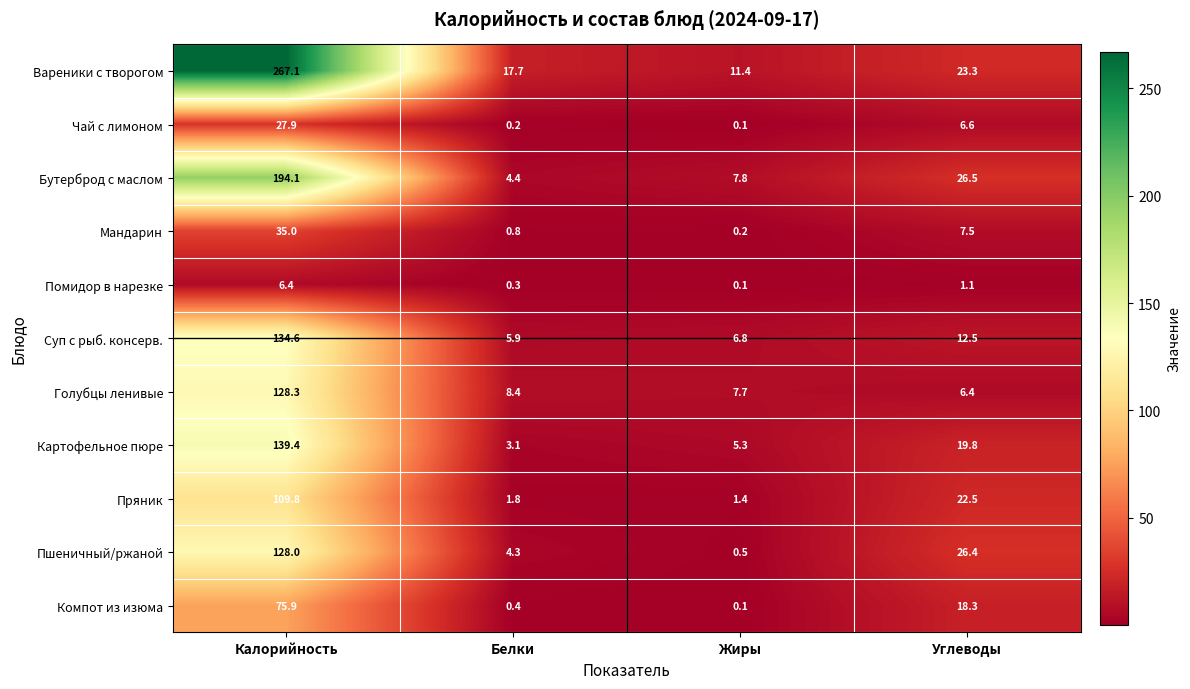

What is the sum of the Голубцы ленивые values at Калорийность and Углеводы?

134.7